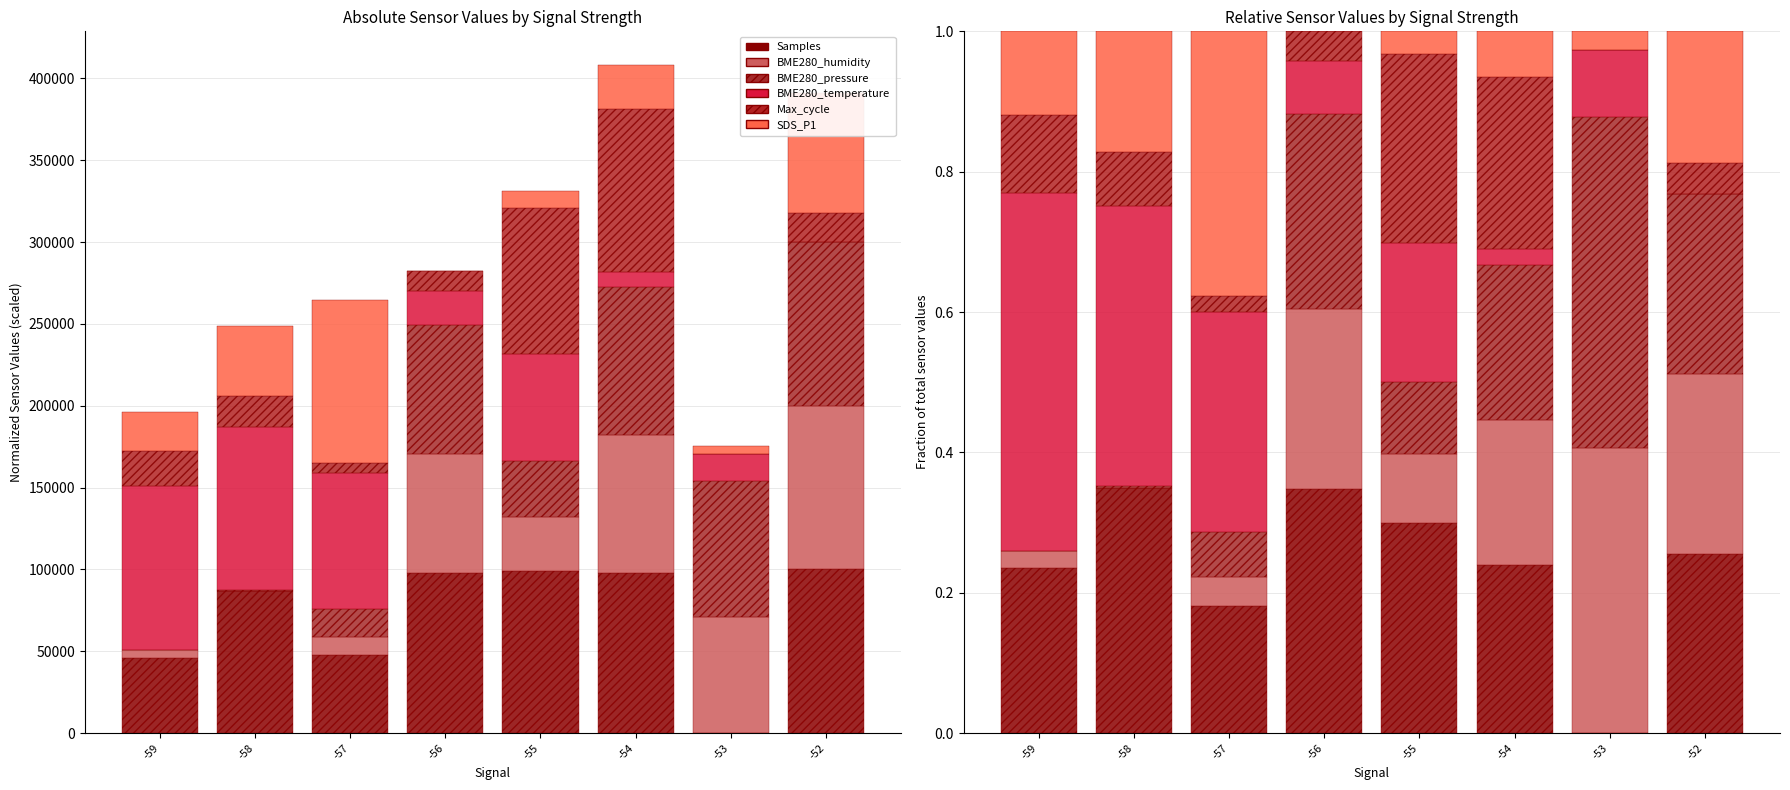

How many Samples values are between 0 and 1?

8